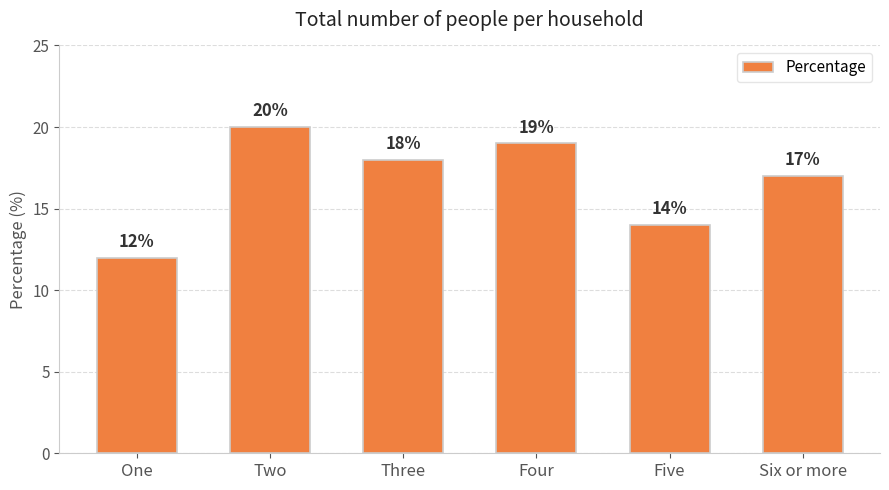

What value does the data have at Four?

19